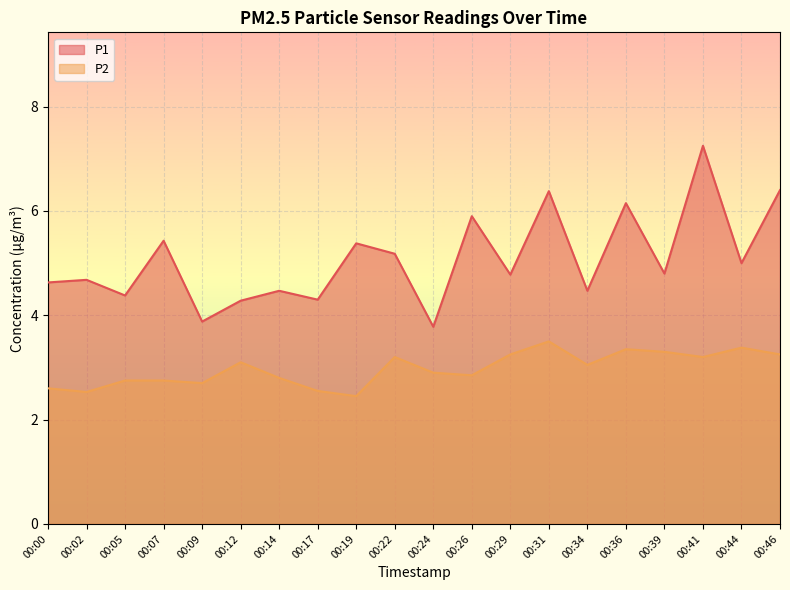

At which category does P1 reach its first local peak?

00:02